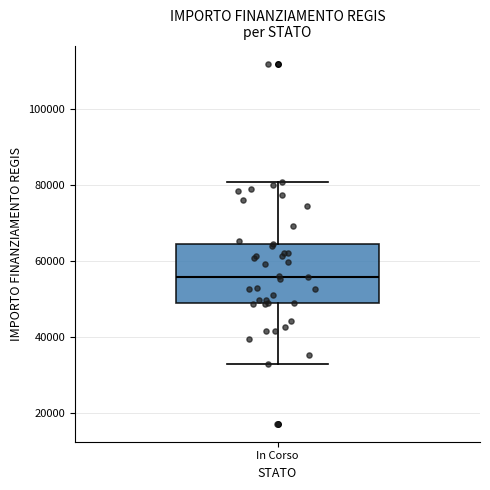

Where does the upper whisker of the box for In Corso end on the y-axis? The values are not printed on the chart, so give them approximately, as read against the axis.

80000